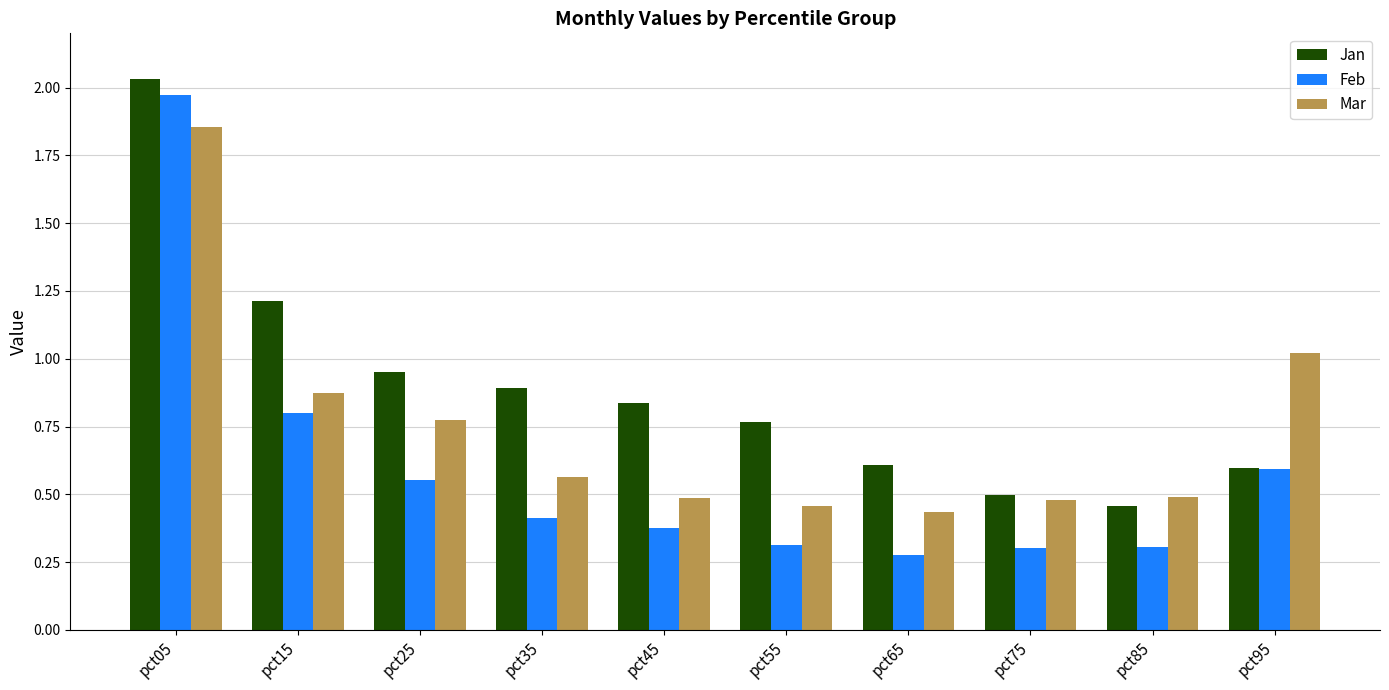

What is the sum of the Mar values at pct05 and pct15?

2.7